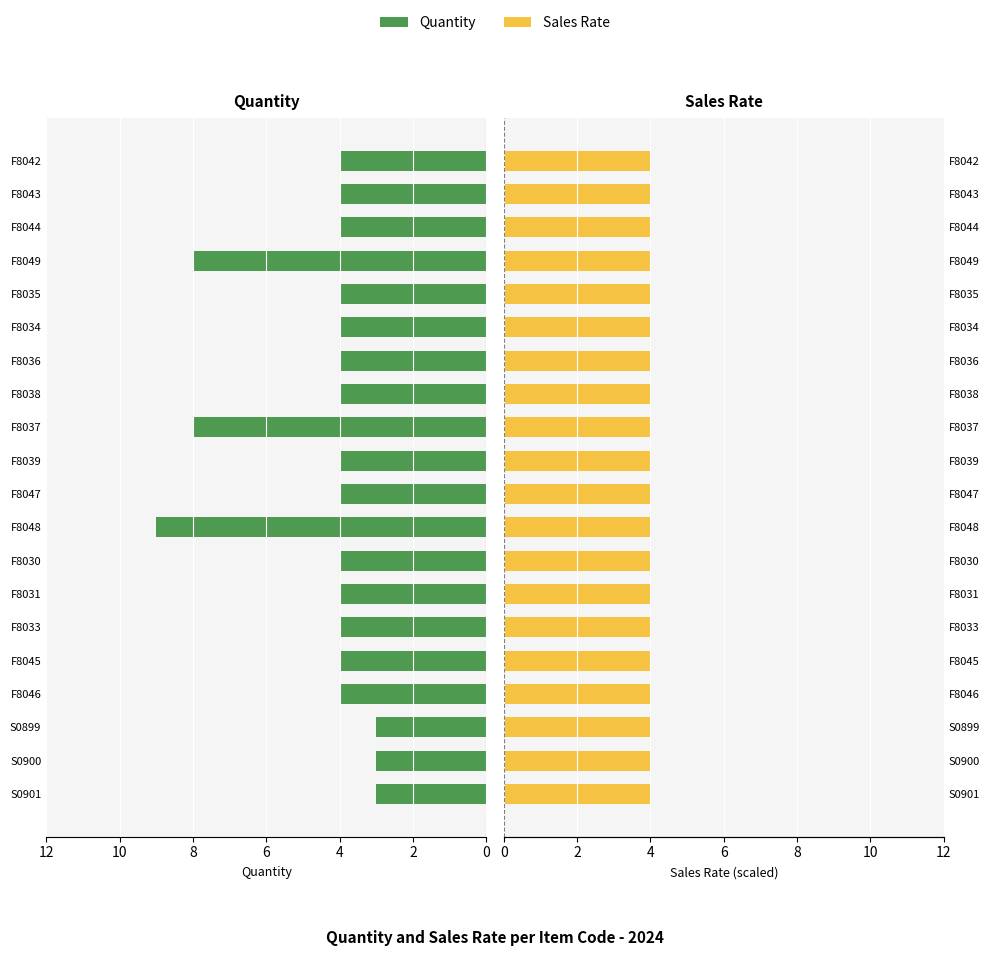

What is the value of the Quantity bar at the 9th from the left?

9.0